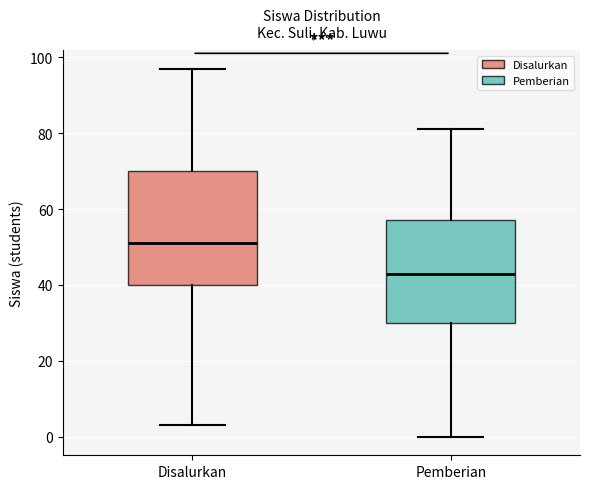

Where does the lower whisker of the box for Disalurkan end on the y-axis? The values are not printed on the chart, so give them approximately, as read against the axis.

4